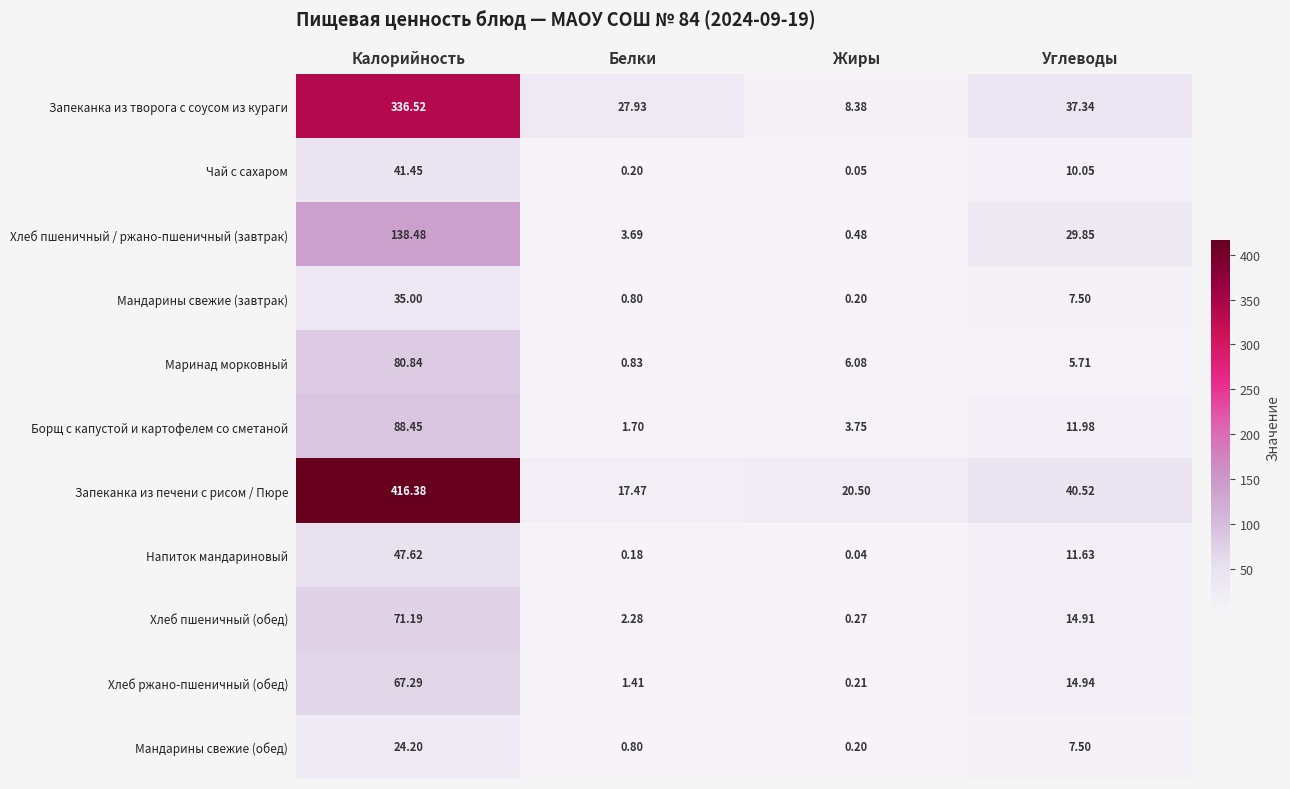

What is the total value across all series at Углеводы?

191.9